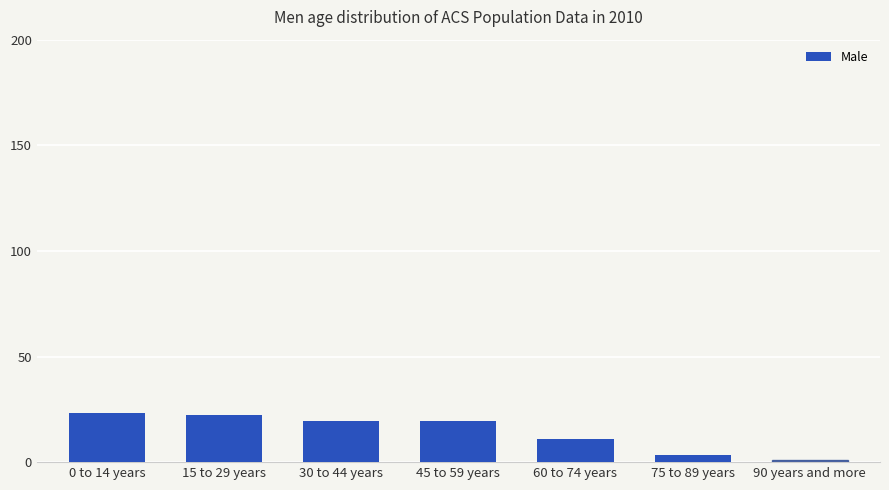

What is the label of the 5th bar from the left?

60 to 74 years